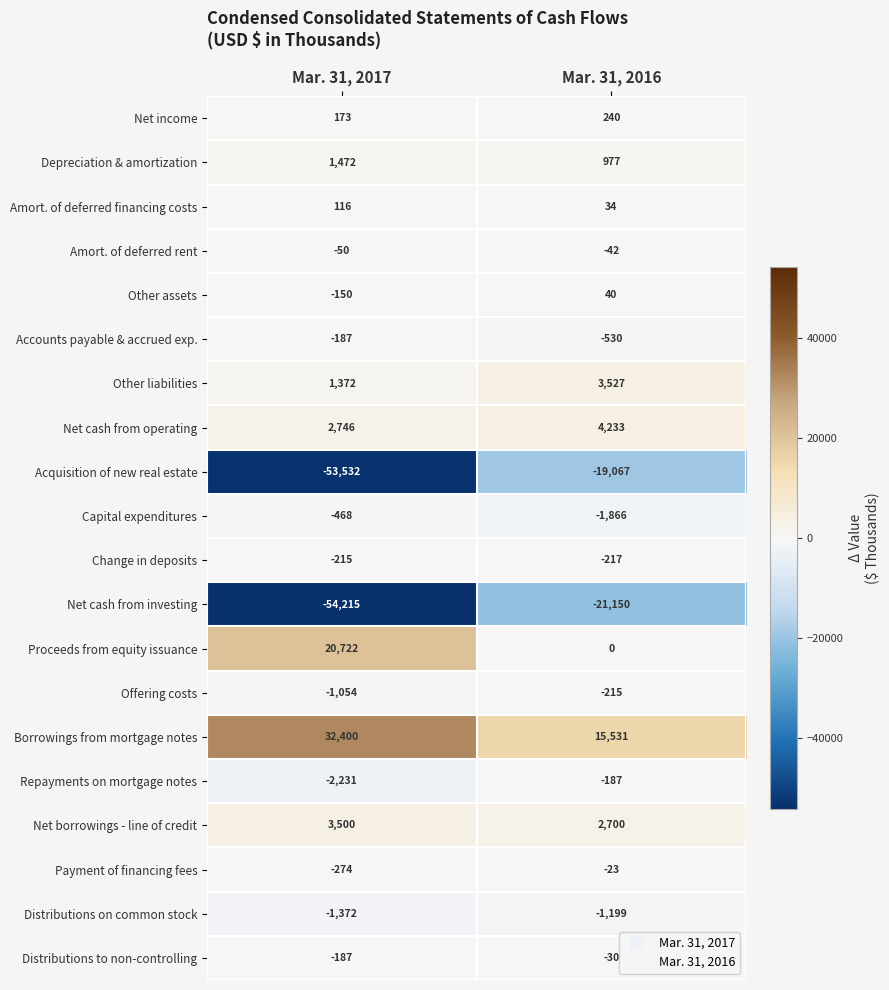

What is the smallest value displayed?

-54215